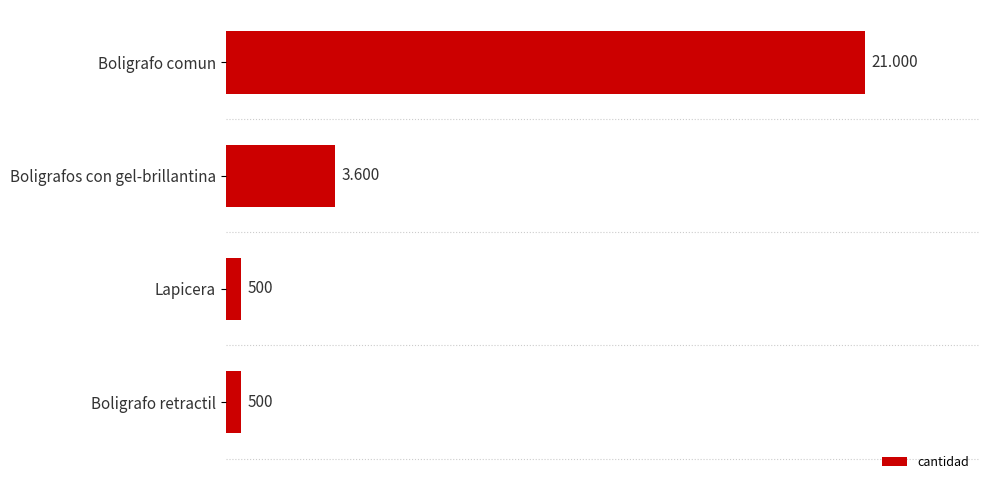

At which label is the value closest to 10750?

Boligrafos con gel-brillantina